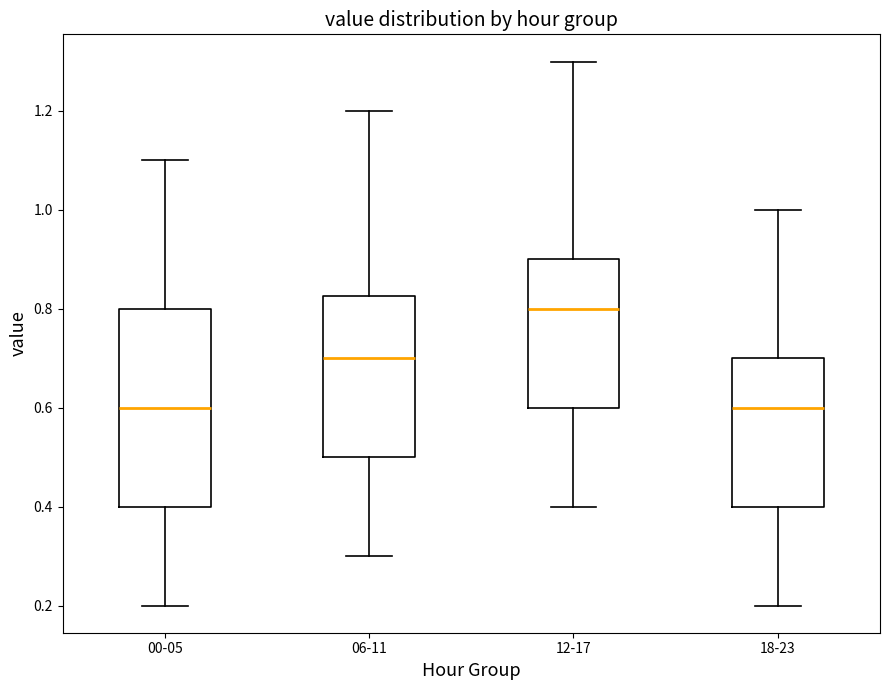

Where does the upper whisker of the box for 00-05 end on the y-axis? The values are not printed on the chart, so give them approximately, as read against the axis.

1.10